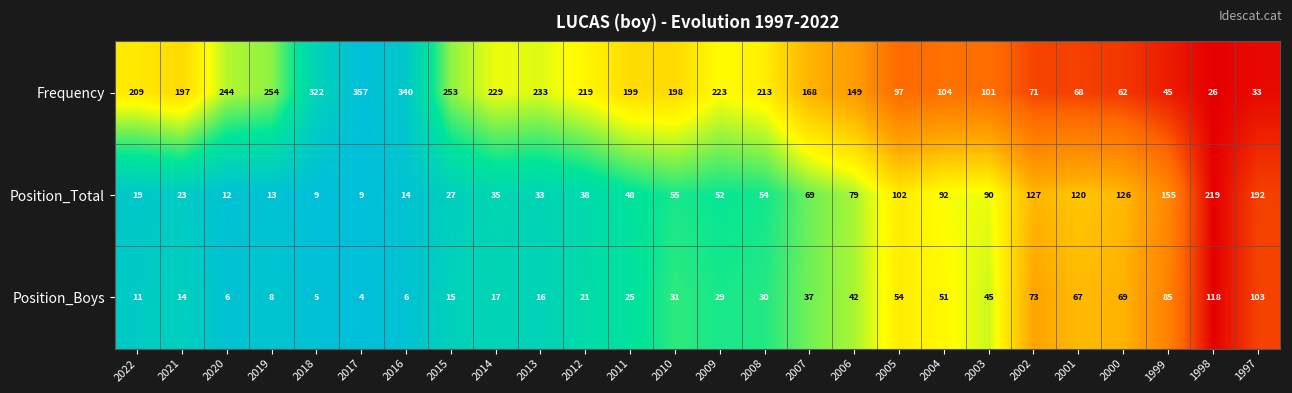

What is the average value of the Frequency series?

177